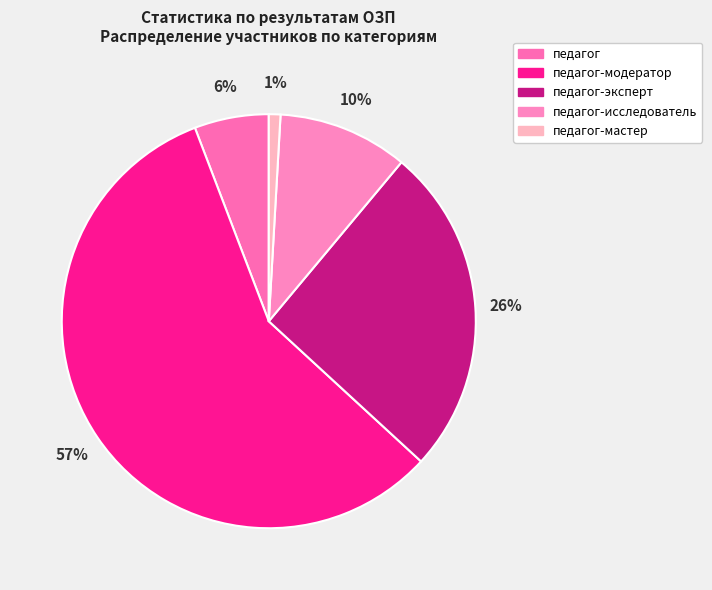

To the nearest percent, what is the average slice percentage?

20%